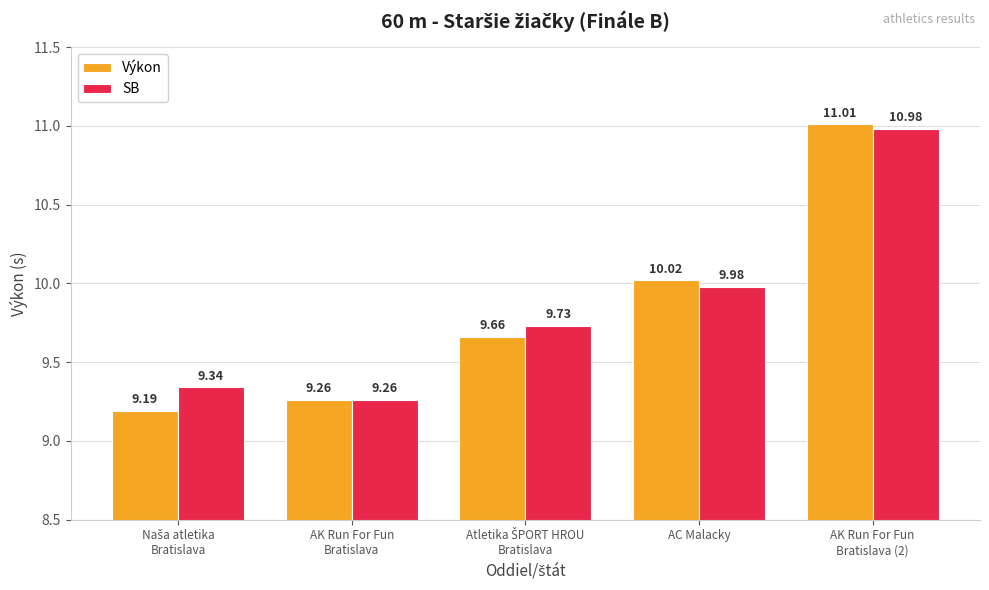

Which series has the largest range (max minus min)?

Výkon